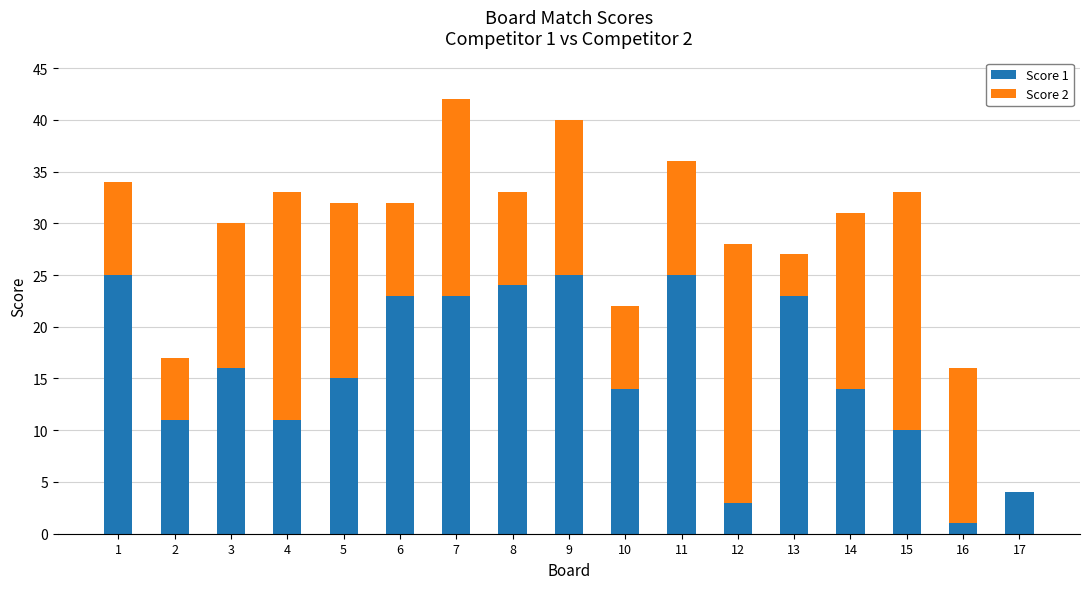

The Score 1 series shows 15 at 5. True or false?

True